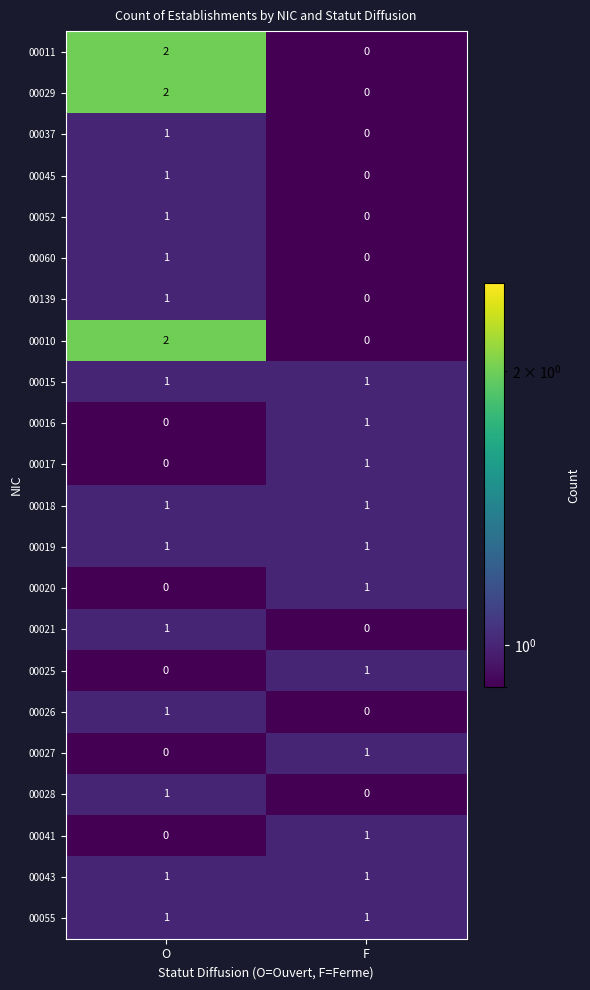

Which label corresponds to the largest value in the chart?

O